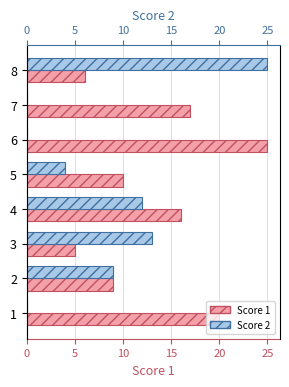

List the series in order of their overall mean, lowest first.

Score 2, Score 1